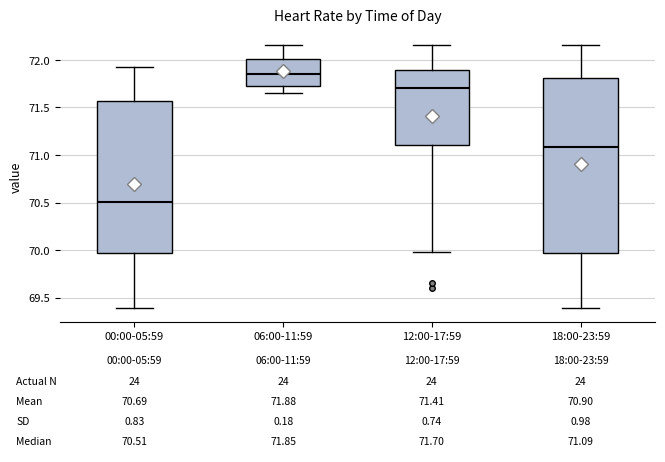

Which box's median line is the lowest?

00:00-05:59